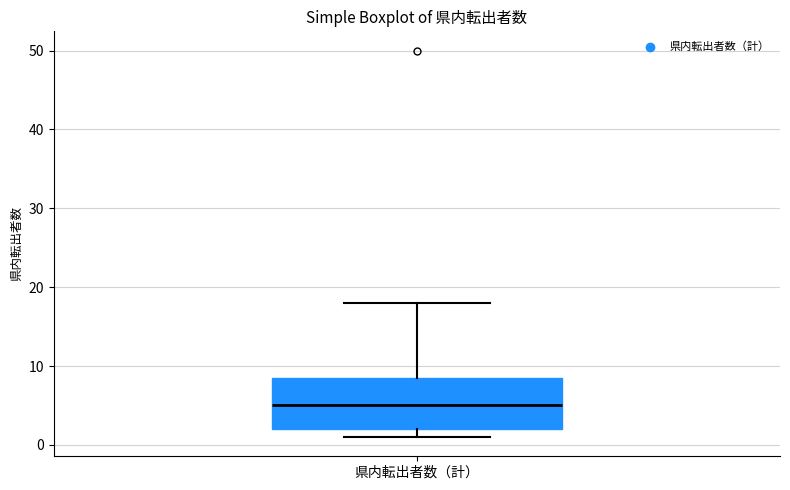

Where does the median line of the box for 県内転出者数（計） sit on the y-axis? The values are not printed on the chart, so give them approximately, as read against the axis.

5